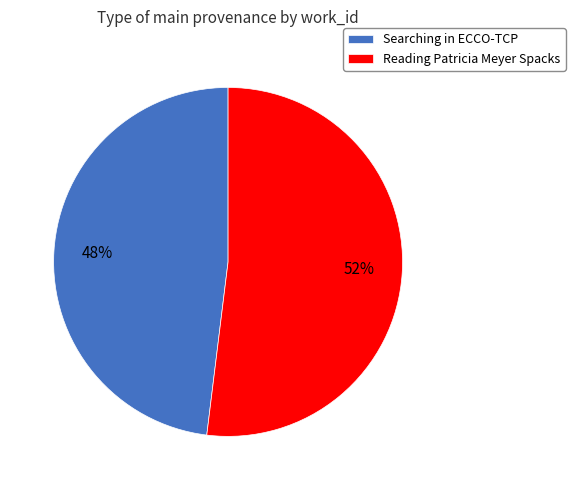

Is there any slice that represents more than half of the pie?

Yes